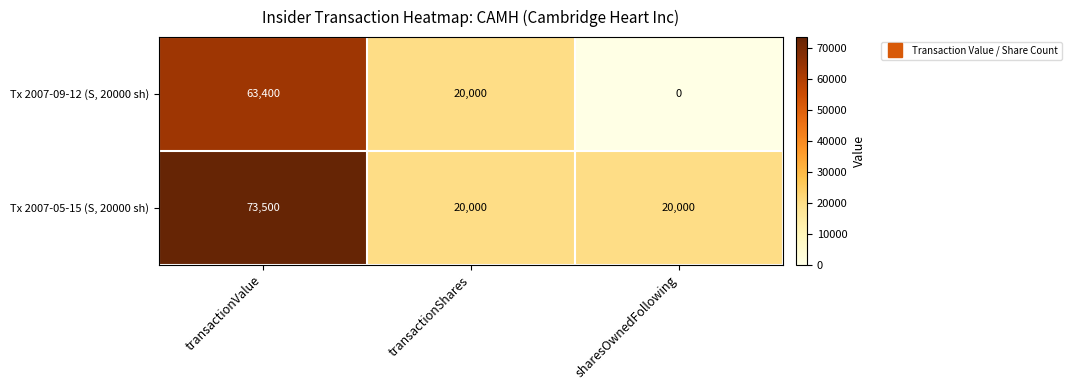

Is it true that Tx 2007-09-12 (S, 20000 sh) equals 0 at sharesOwnedFollowing?

True